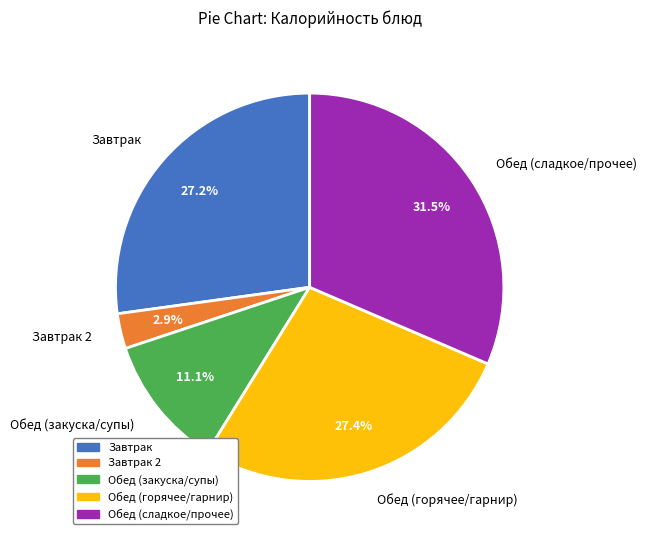

Which slice is the largest?

Обед (сладкое/прочее)